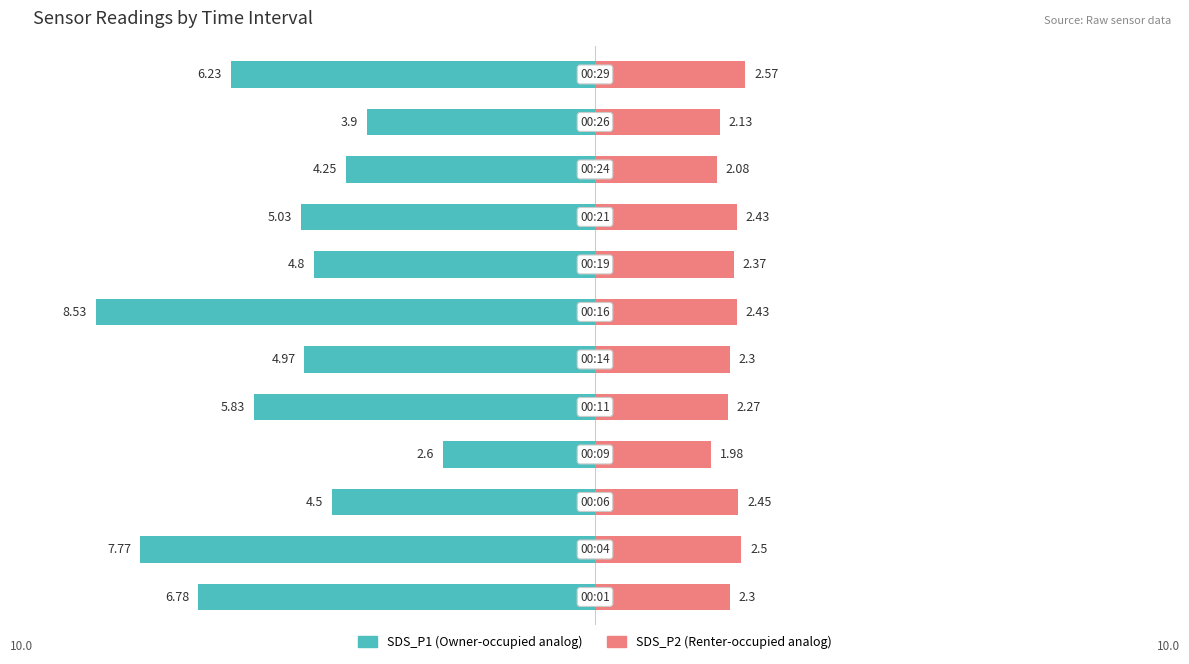

Is it true that SDS_P2 equals 1.1 at 6?

False